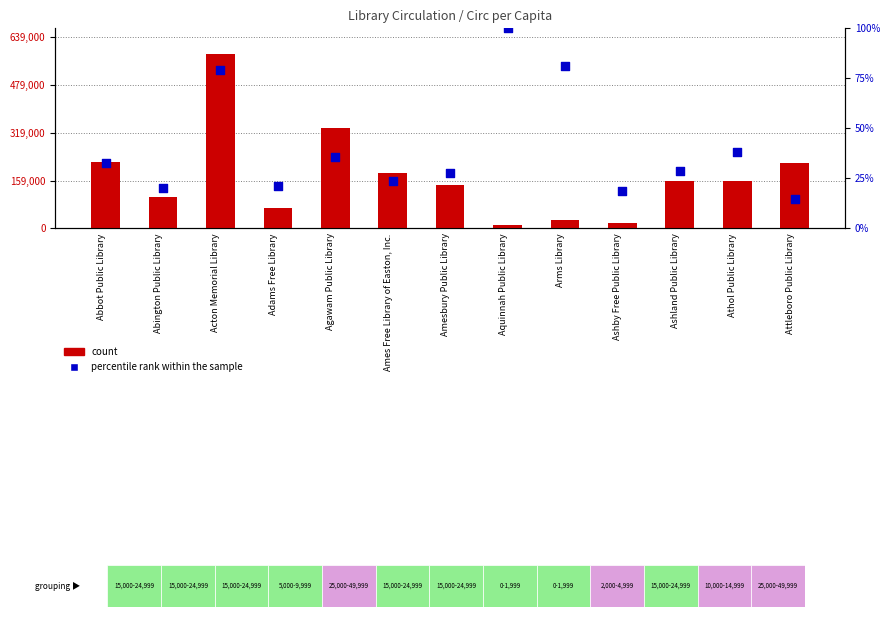

At how many categories does at least one series exceed 520597?

1